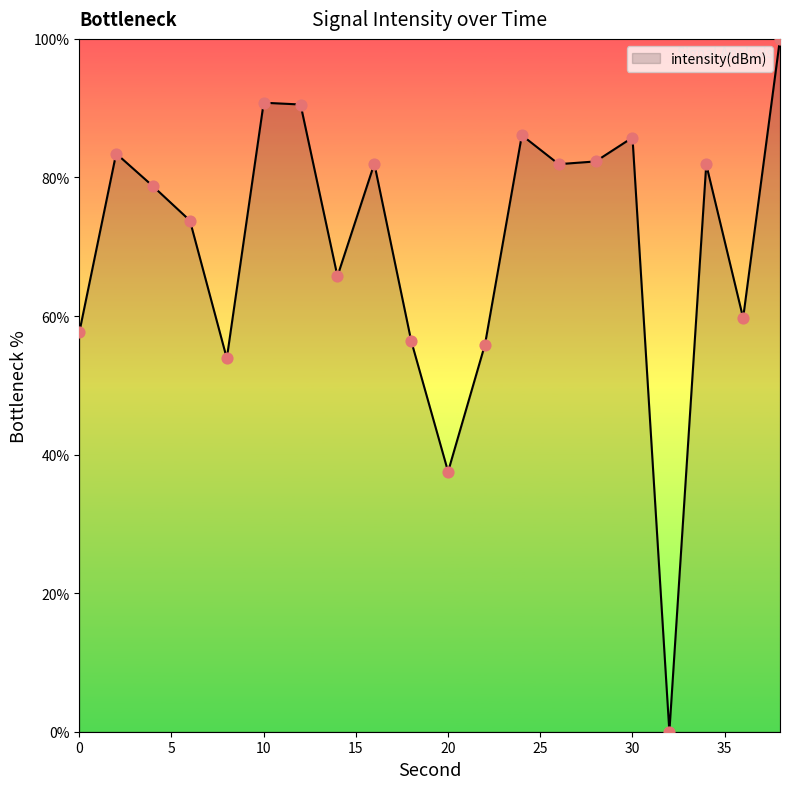

What is the maximum value shown in the chart?

100.0